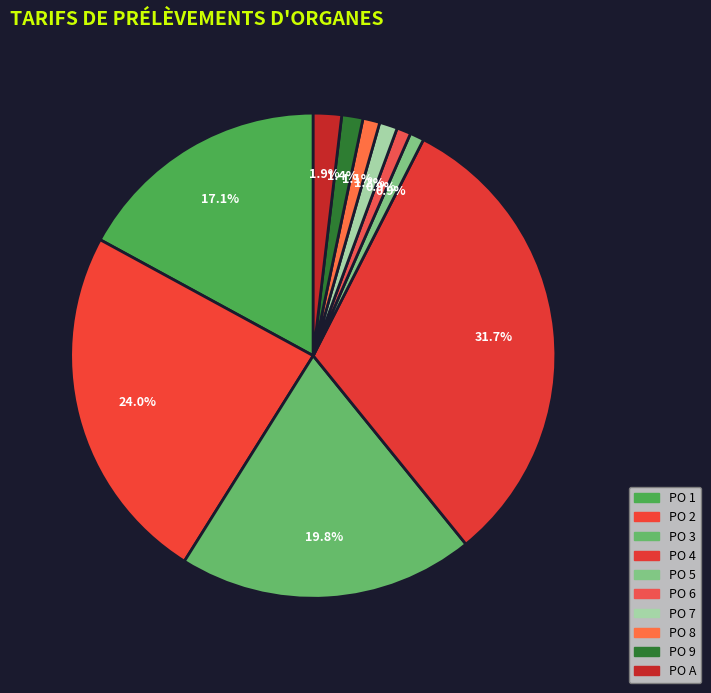

What percentage do PO 9 and PO 1 together represent?

18.5%